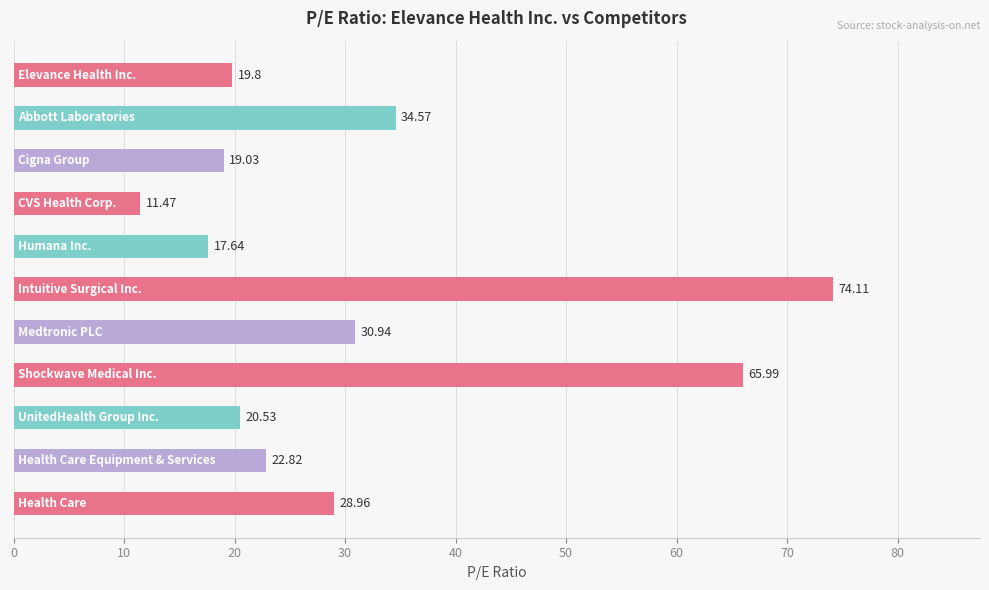

What is the difference between the maximum and minimum values?

62.6